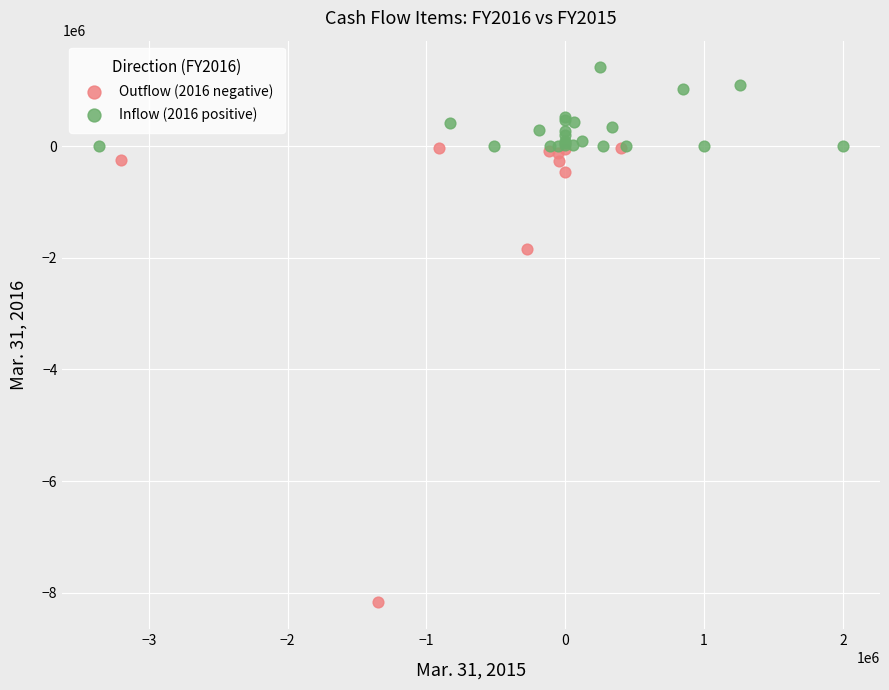

What are all the series names shown in the legend?

Outflow (2016 negative), Inflow (2016 positive)